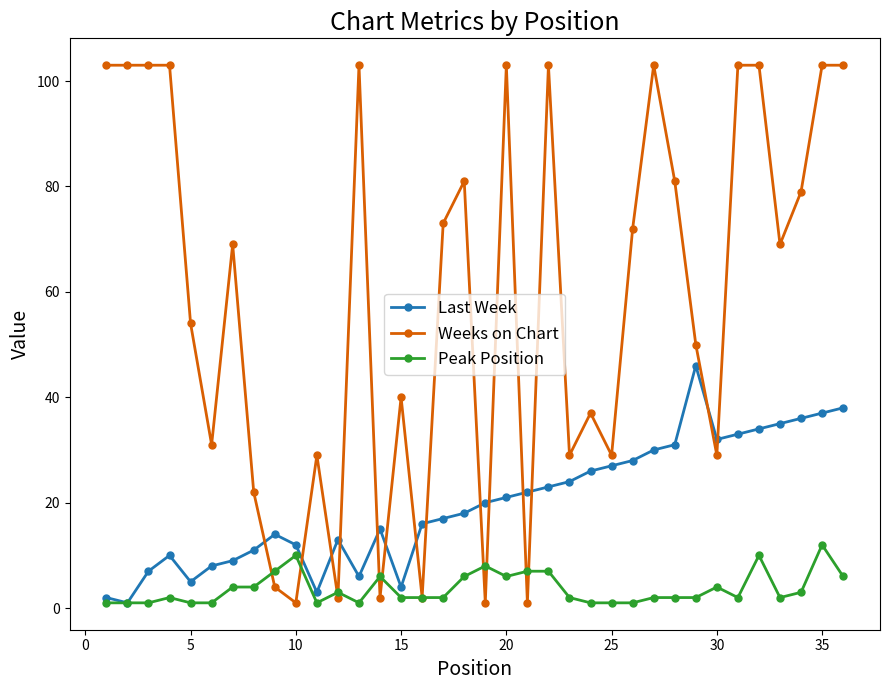

Rank the series by their maximum value, from lowest to highest.

Peak Position, Last Week, Weeks on Chart